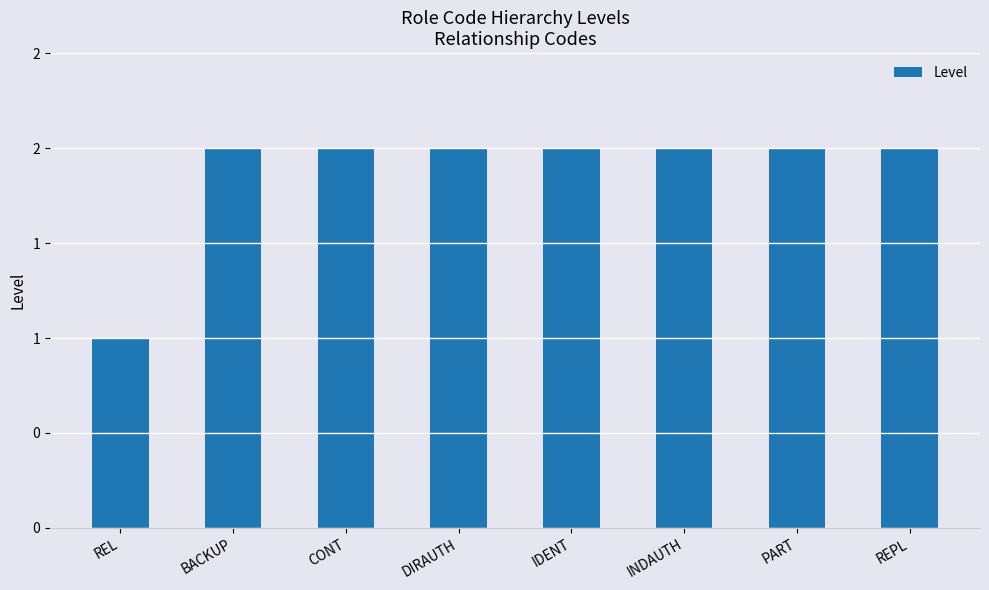

Which label corresponds to the smallest value in the chart?

REL